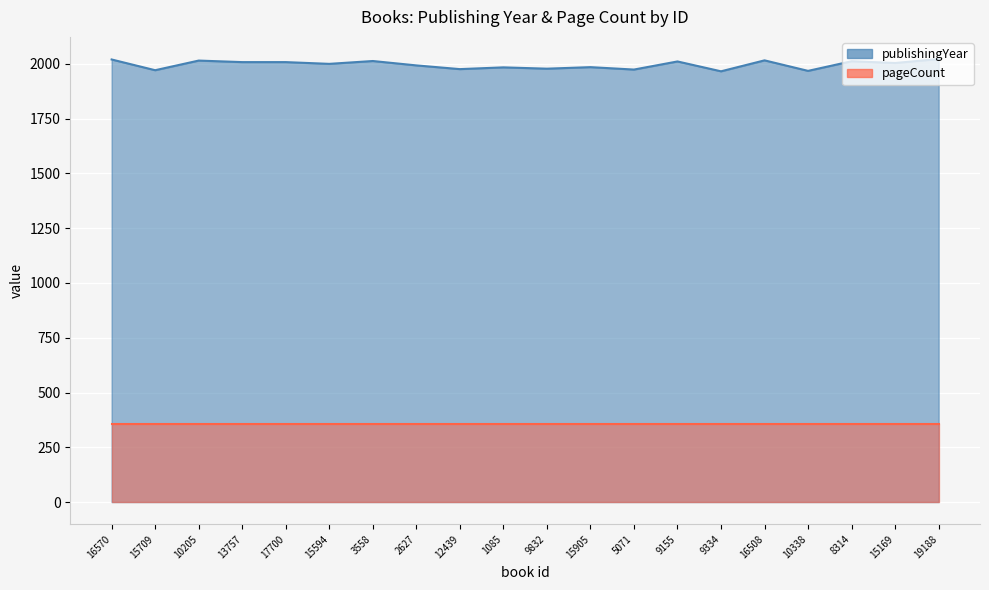

Read the value at 10205.

2015